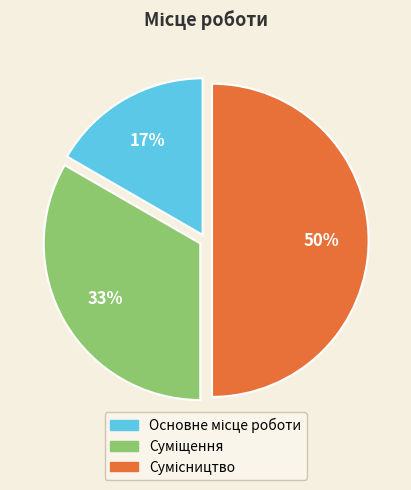

Count the number of slices in the pie.

3